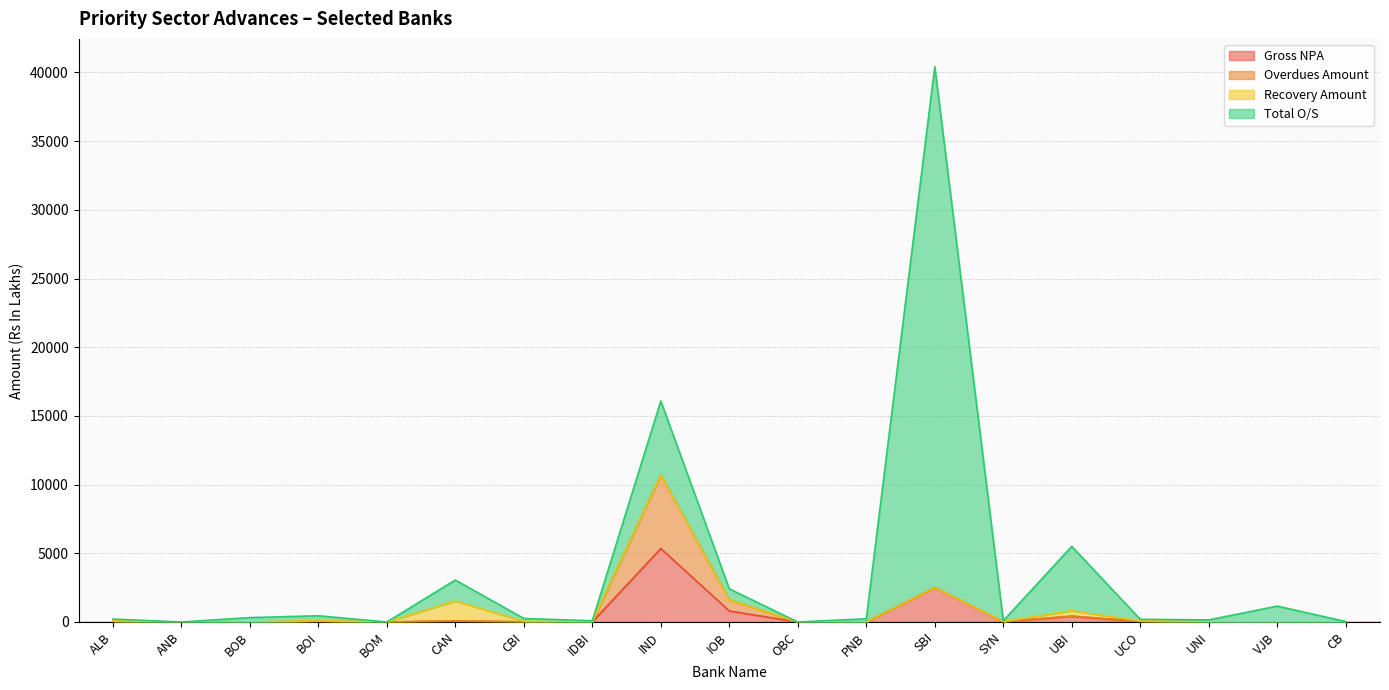

What is the value of the Total O/S point at the 15th from the left?

4681.1